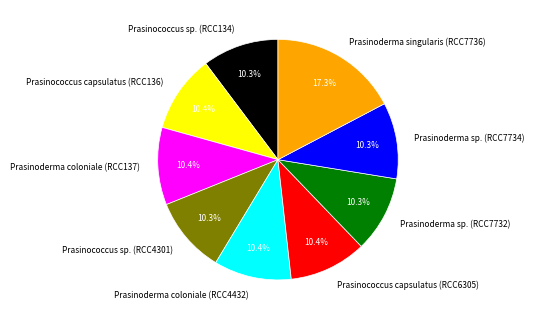

What is the total percentage of Prasinococcus sp. (RCC134) and Prasinococcus capsulatus (RCC6305)?

20.7%